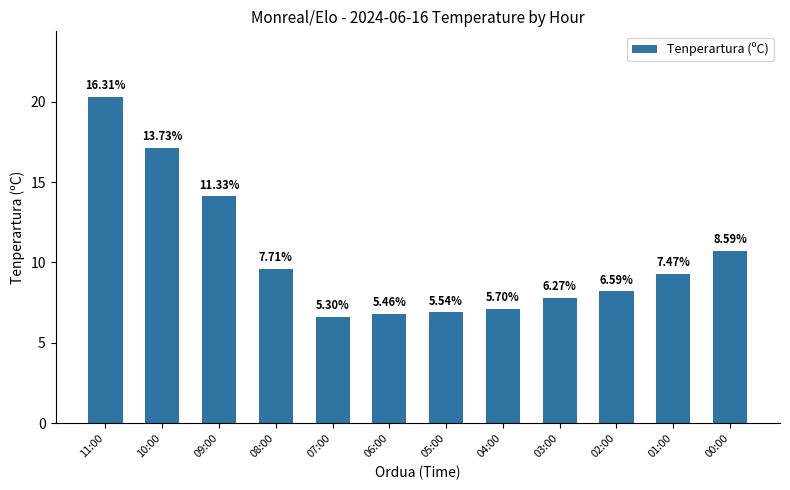

True or false: the data shows 12.8 at 11:00.

False